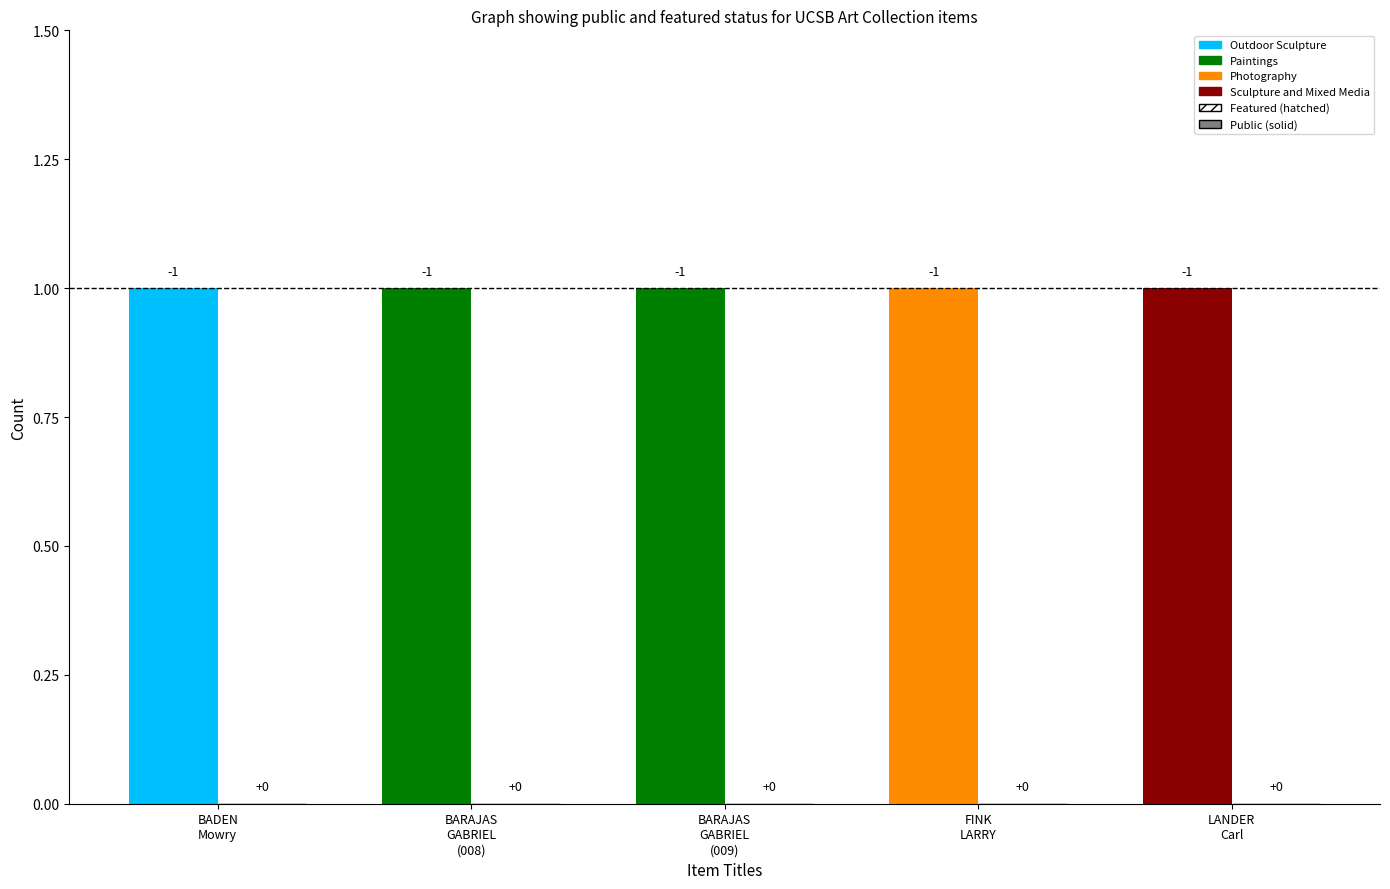

Read the public value at BARAJAS, GABRIEL (S2018.009.009).

1